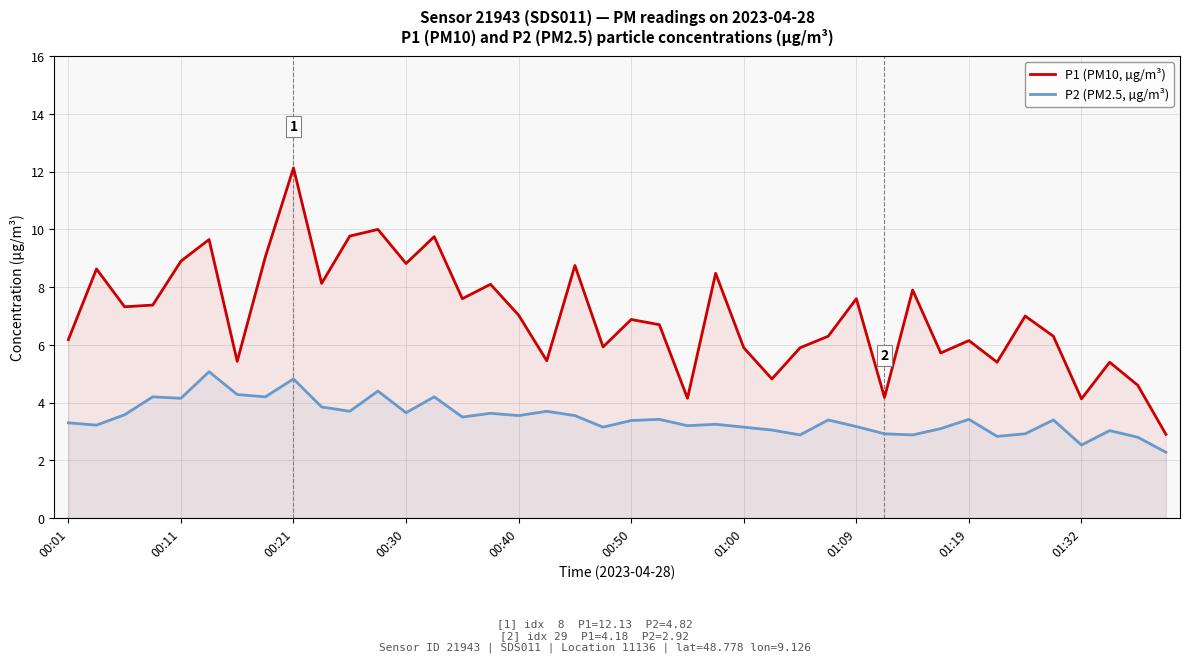

How many interior local peaks does the P1 (PM10, µg/m³) series have?

14